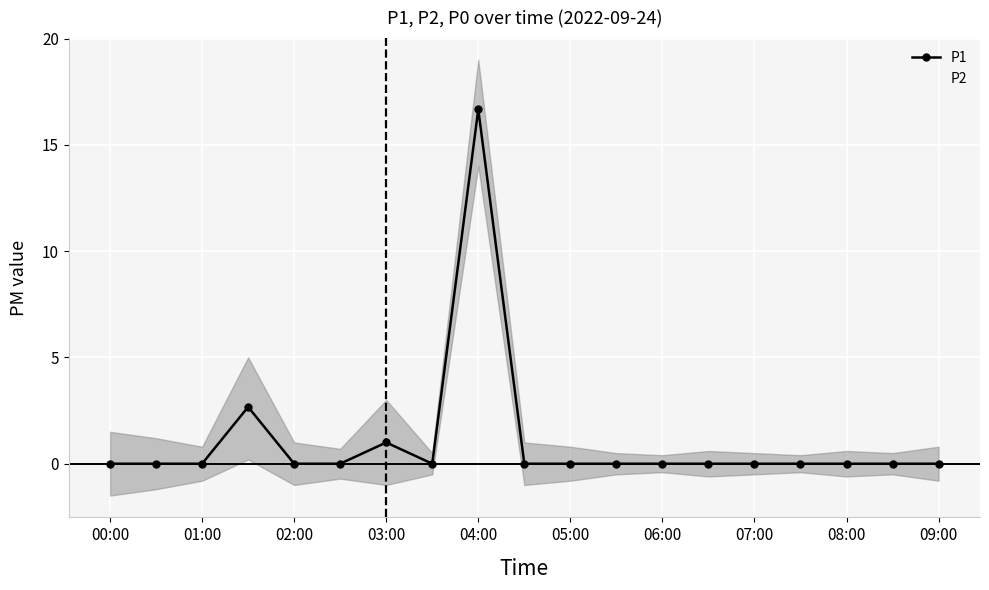

How many data points does each series have?

19